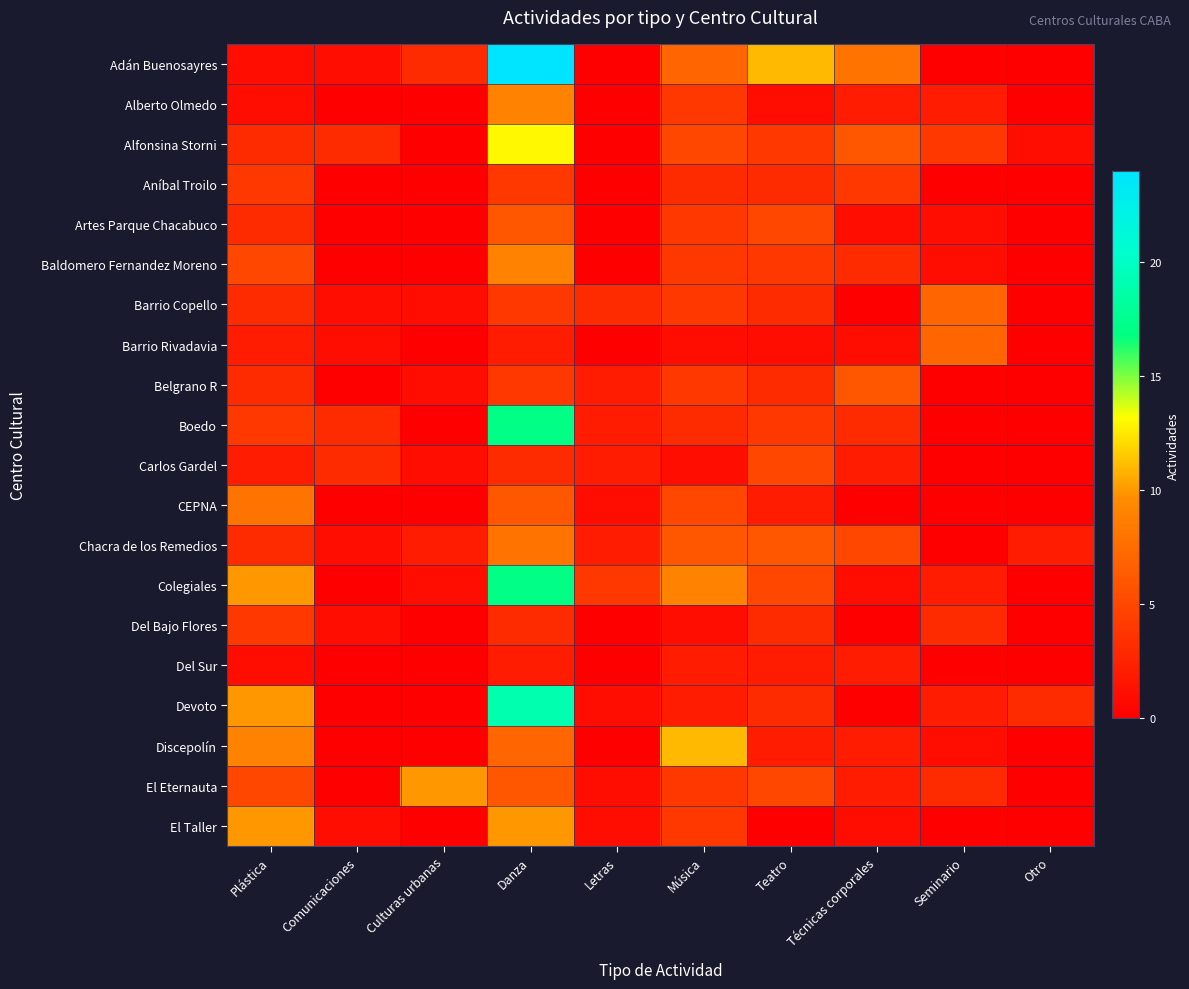

Reading left to right, extract all data points from this chart.

Adán Buenosayres: Plástica=1	Comunicaciones=1	Culturas urbanas=3	Danza=24	Letras=0	Música=7	Teatro=11	Técnicas corporales=8	Seminario=0	Otro=0
Alberto Olmedo: Plástica=1	Comunicaciones=0	Culturas urbanas=0	Danza=9	Letras=0	Música=4	Teatro=1	Técnicas corporales=2	Seminario=2	Otro=0
Alfonsina Storni: Plástica=3	Comunicaciones=3	Culturas urbanas=0	Danza=13	Letras=0	Música=5	Teatro=4	Técnicas corporales=6	Seminario=4	Otro=1
Aníbal Troilo: Plástica=4	Comunicaciones=0	Culturas urbanas=0	Danza=4	Letras=0	Música=3	Teatro=3	Técnicas corporales=4	Seminario=0	Otro=0
Artes Parque Chacabuco: Plástica=3	Comunicaciones=0	Culturas urbanas=0	Danza=6	Letras=0	Música=4	Teatro=5	Técnicas corporales=1	Seminario=1	Otro=0
Baldomero Fernandez Moreno: Plástica=5	Comunicaciones=0	Culturas urbanas=0	Danza=9	Letras=0	Música=4	Teatro=4	Técnicas corporales=3	Seminario=1	Otro=0
Barrio Copello: Plástica=3	Comunicaciones=1	Culturas urbanas=1	Danza=4	Letras=3	Música=4	Teatro=3	Técnicas corporales=0	Seminario=7	Otro=0
Barrio Rivadavia: Plástica=2	Comunicaciones=1	Culturas urbanas=0	Danza=2	Letras=0	Música=1	Teatro=1	Técnicas corporales=1	Seminario=7	Otro=0
Belgrano R: Plástica=3	Comunicaciones=0	Culturas urbanas=1	Danza=4	Letras=2	Música=4	Teatro=3	Técnicas corporales=6	Seminario=0	Otro=0
Boedo: Plástica=4	Comunicaciones=3	Culturas urbanas=0	Danza=17	Letras=2	Música=3	Teatro=4	Técnicas corporales=3	Seminario=0	Otro=0
Carlos Gardel: Plástica=2	Comunicaciones=3	Culturas urbanas=1	Danza=3	Letras=2	Música=1	Teatro=5	Técnicas corporales=2	Seminario=0	Otro=0
CEPNA: Plástica=8	Comunicaciones=0	Culturas urbanas=0	Danza=6	Letras=1	Música=5	Teatro=2	Técnicas corporales=0	Seminario=0	Otro=0
Chacra de los Remedios: Plástica=3	Comunicaciones=1	Culturas urbanas=2	Danza=8	Letras=2	Música=6	Teatro=6	Técnicas corporales=5	Seminario=0	Otro=2
Colegiales: Plástica=10	Comunicaciones=0	Culturas urbanas=1	Danza=17	Letras=4	Música=9	Teatro=5	Técnicas corporales=1	Seminario=2	Otro=0
Del Bajo Flores: Plástica=4	Comunicaciones=1	Culturas urbanas=0	Danza=3	Letras=0	Música=1	Teatro=3	Técnicas corporales=0	Seminario=3	Otro=0
Del Sur: Plástica=1	Comunicaciones=0	Culturas urbanas=0	Danza=2	Letras=0	Música=2	Teatro=2	Técnicas corporales=2	Seminario=0	Otro=0
Devoto: Plástica=10	Comunicaciones=0	Culturas urbanas=0	Danza=19	Letras=1	Música=2	Teatro=3	Técnicas corporales=0	Seminario=2	Otro=3
Discepolín: Plástica=9	Comunicaciones=0	Culturas urbanas=0	Danza=7	Letras=0	Música=11	Teatro=2	Técnicas corporales=2	Seminario=1	Otro=0
El Eternauta: Plástica=5	Comunicaciones=0	Culturas urbanas=10	Danza=6	Letras=1	Música=4	Teatro=5	Técnicas corporales=2	Seminario=3	Otro=0
El Taller: Plástica=10	Comunicaciones=1	Culturas urbanas=0	Danza=10	Letras=1	Música=4	Teatro=0	Técnicas corporales=1	Seminario=0	Otro=0